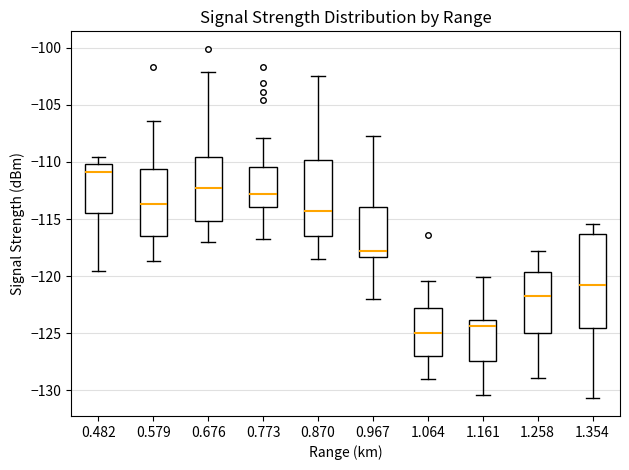

Where does the median line of the box at x = 0.676 sit on the y-axis? The values are not printed on the chart, so give them approximately, as read against the axis.

-112.5